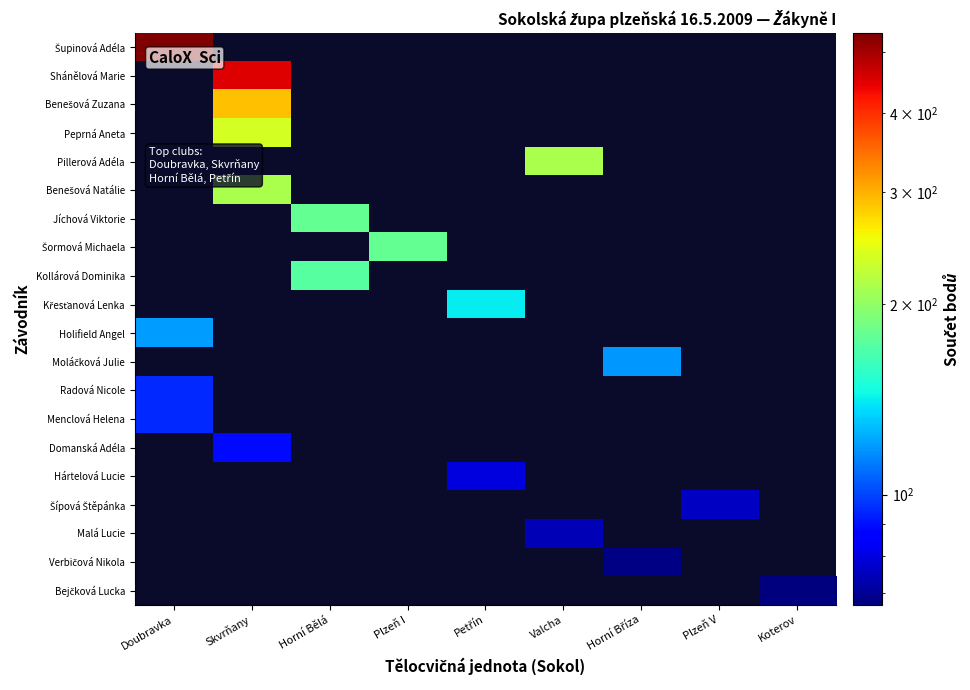

List the series in order of their overall mean, highest first.

Šupinová Adéla, Shánělová Marie, Benešová Zuzana, Peprná Aneta, Pillerová Adéla, Benešová Natálie, Jíchová Viktorie, Šormová Michaela, Kollárová Dominika, Křesťanová Lenka, Holifield Angel, Moláčková Julie, Radová Nicole, Menclová Helena, Domanská Adéla, Hártelová Lucie, Šípová Štěpánka, Malá Lucie, Verbičová Nikola, Bejčková Lucka